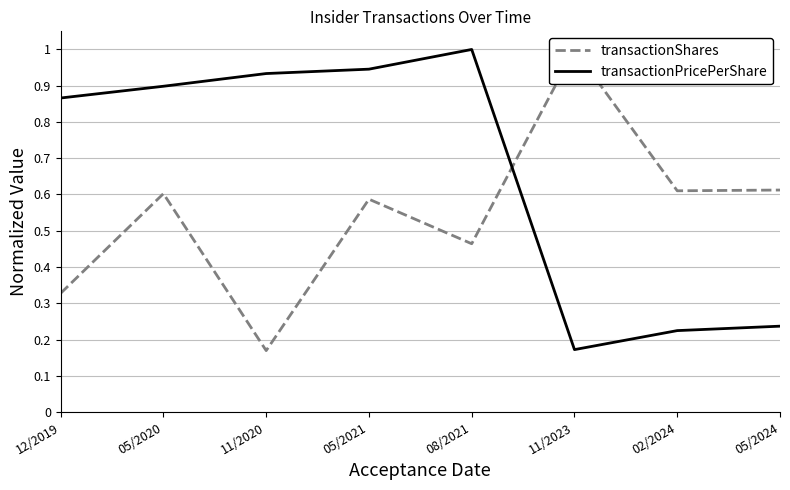

The transactionShares series shows 0.6 at 05/2021. True or false?

True